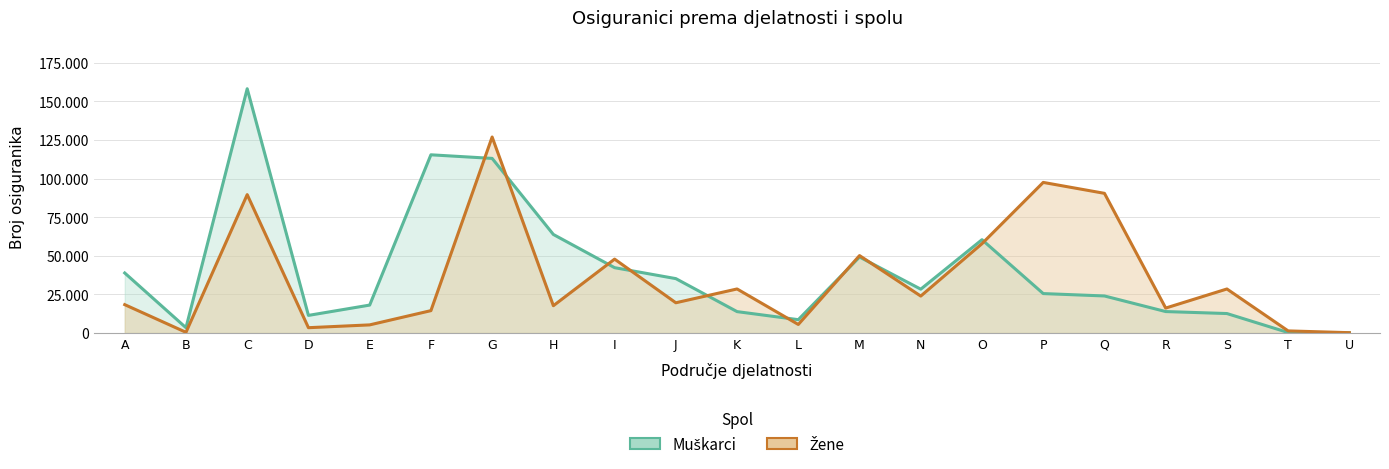

What is the value of the Muškarci point at the 13th from the left?

49238